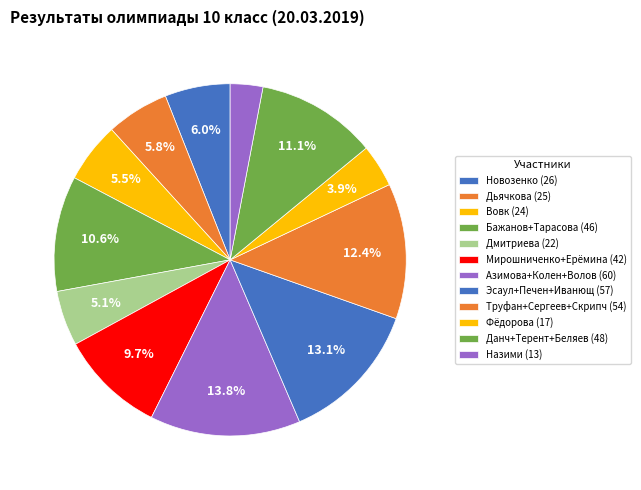

Is there any slice that represents more than half of the pie?

No